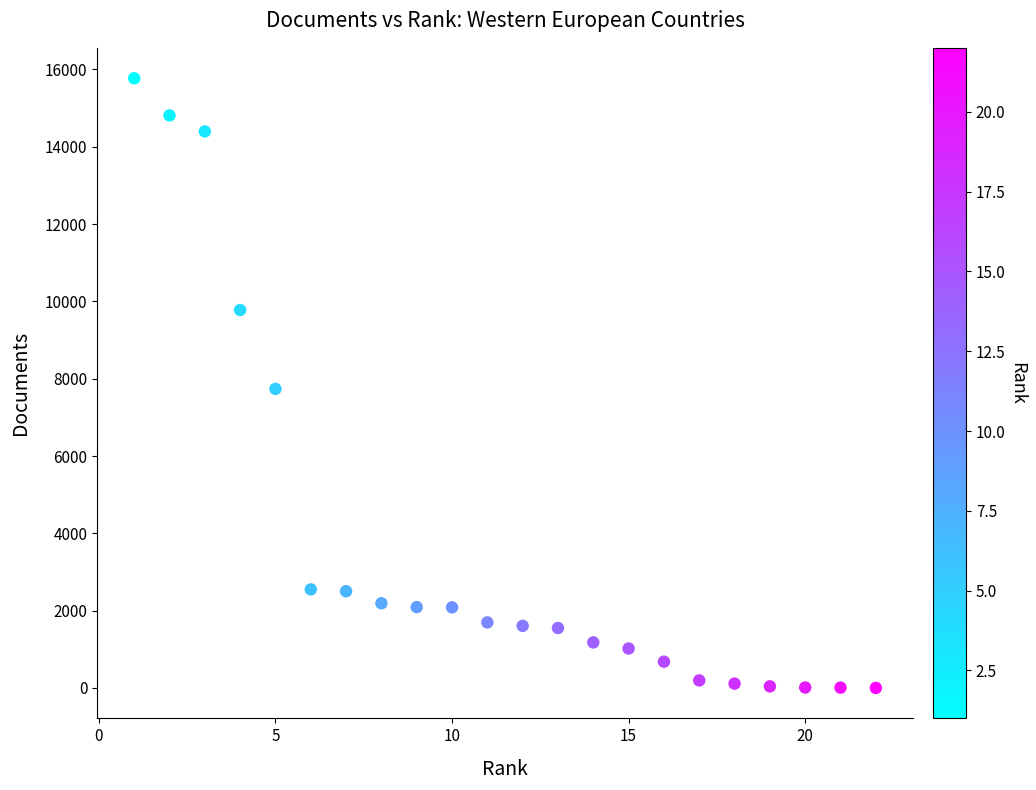

What is the range of X values (max minus min)?

21